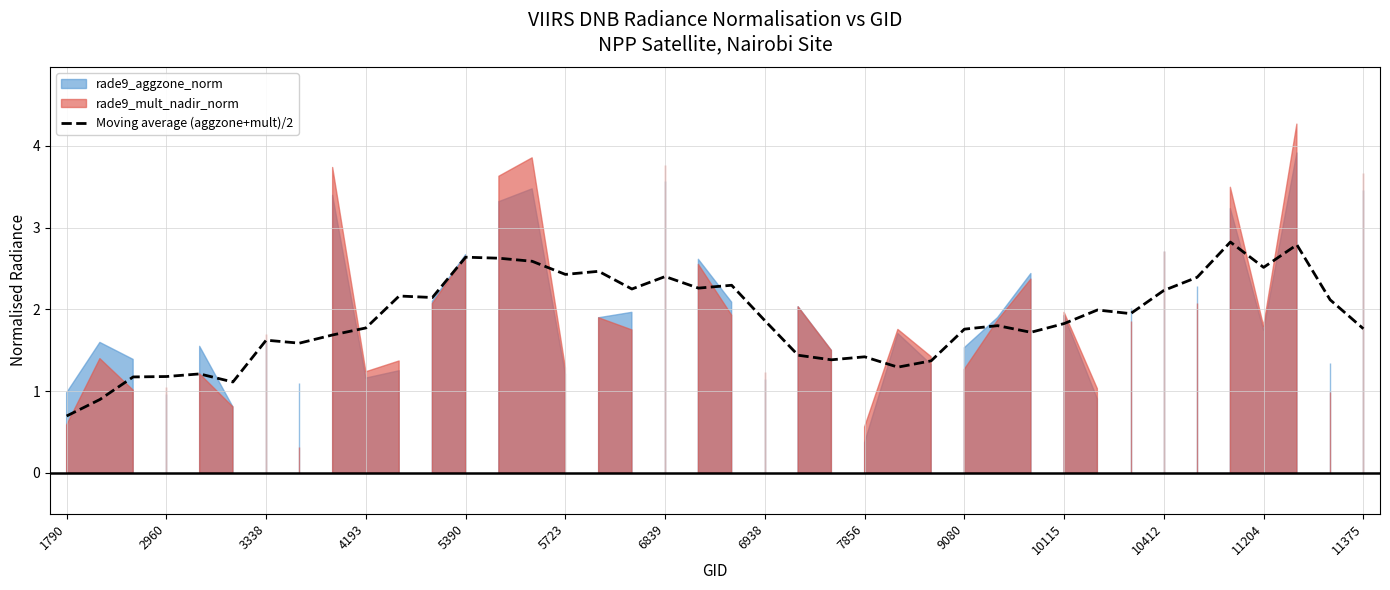

What is the value of the 7th point from the left?

1.6